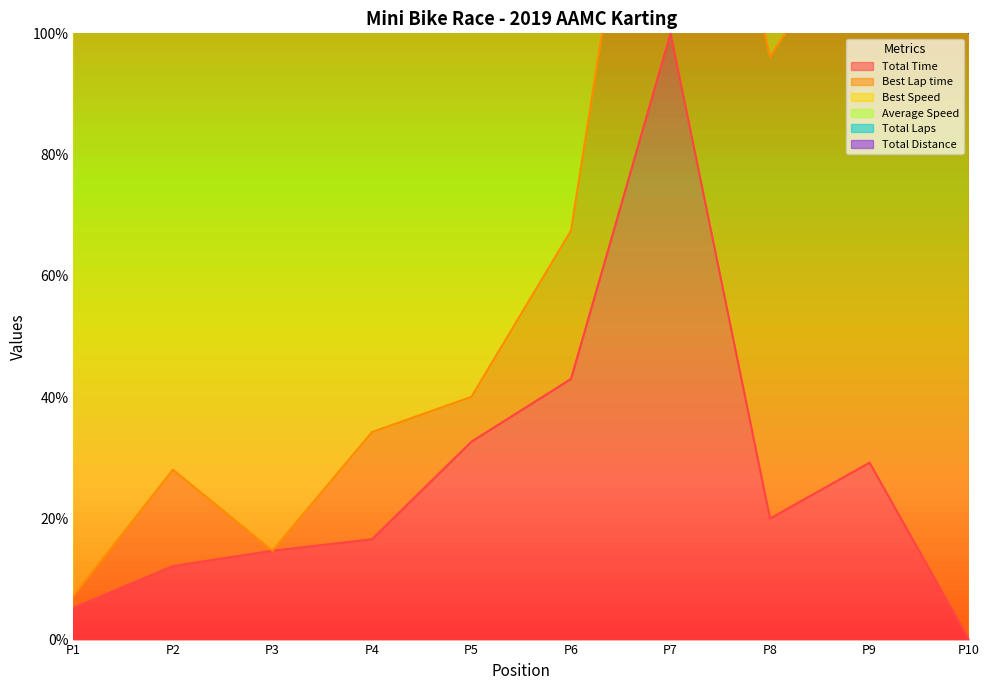

True or false: Total Time and Total Laps cross at least once.

False